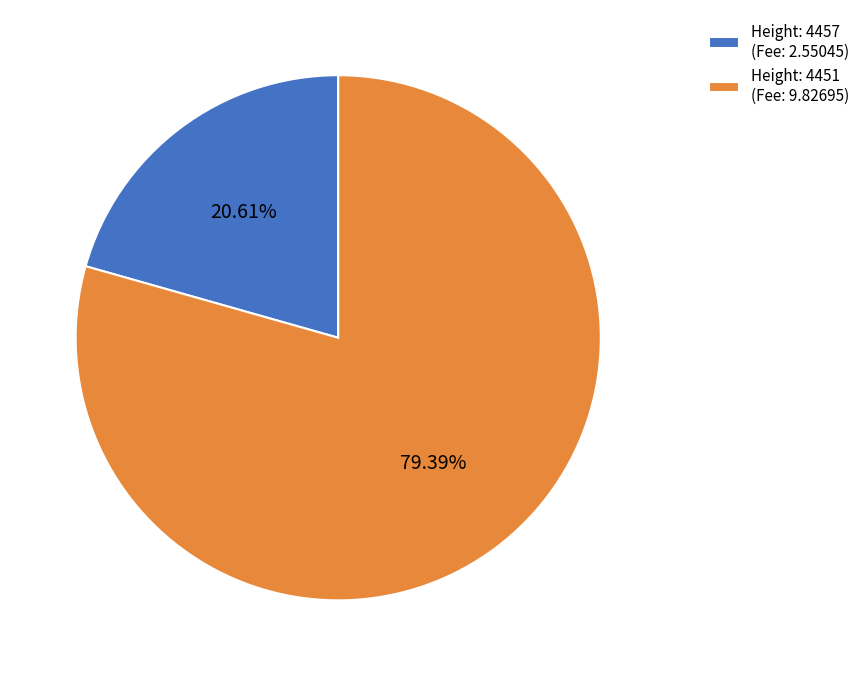

How many slices are in this pie chart?

2